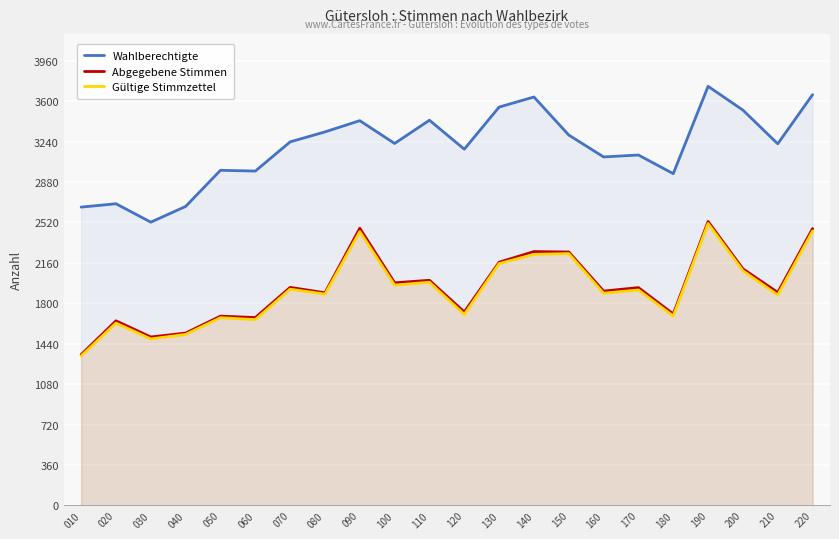

True or false: Wahlberechtigte and Abgegebene Stimmen intersect in this chart.

False